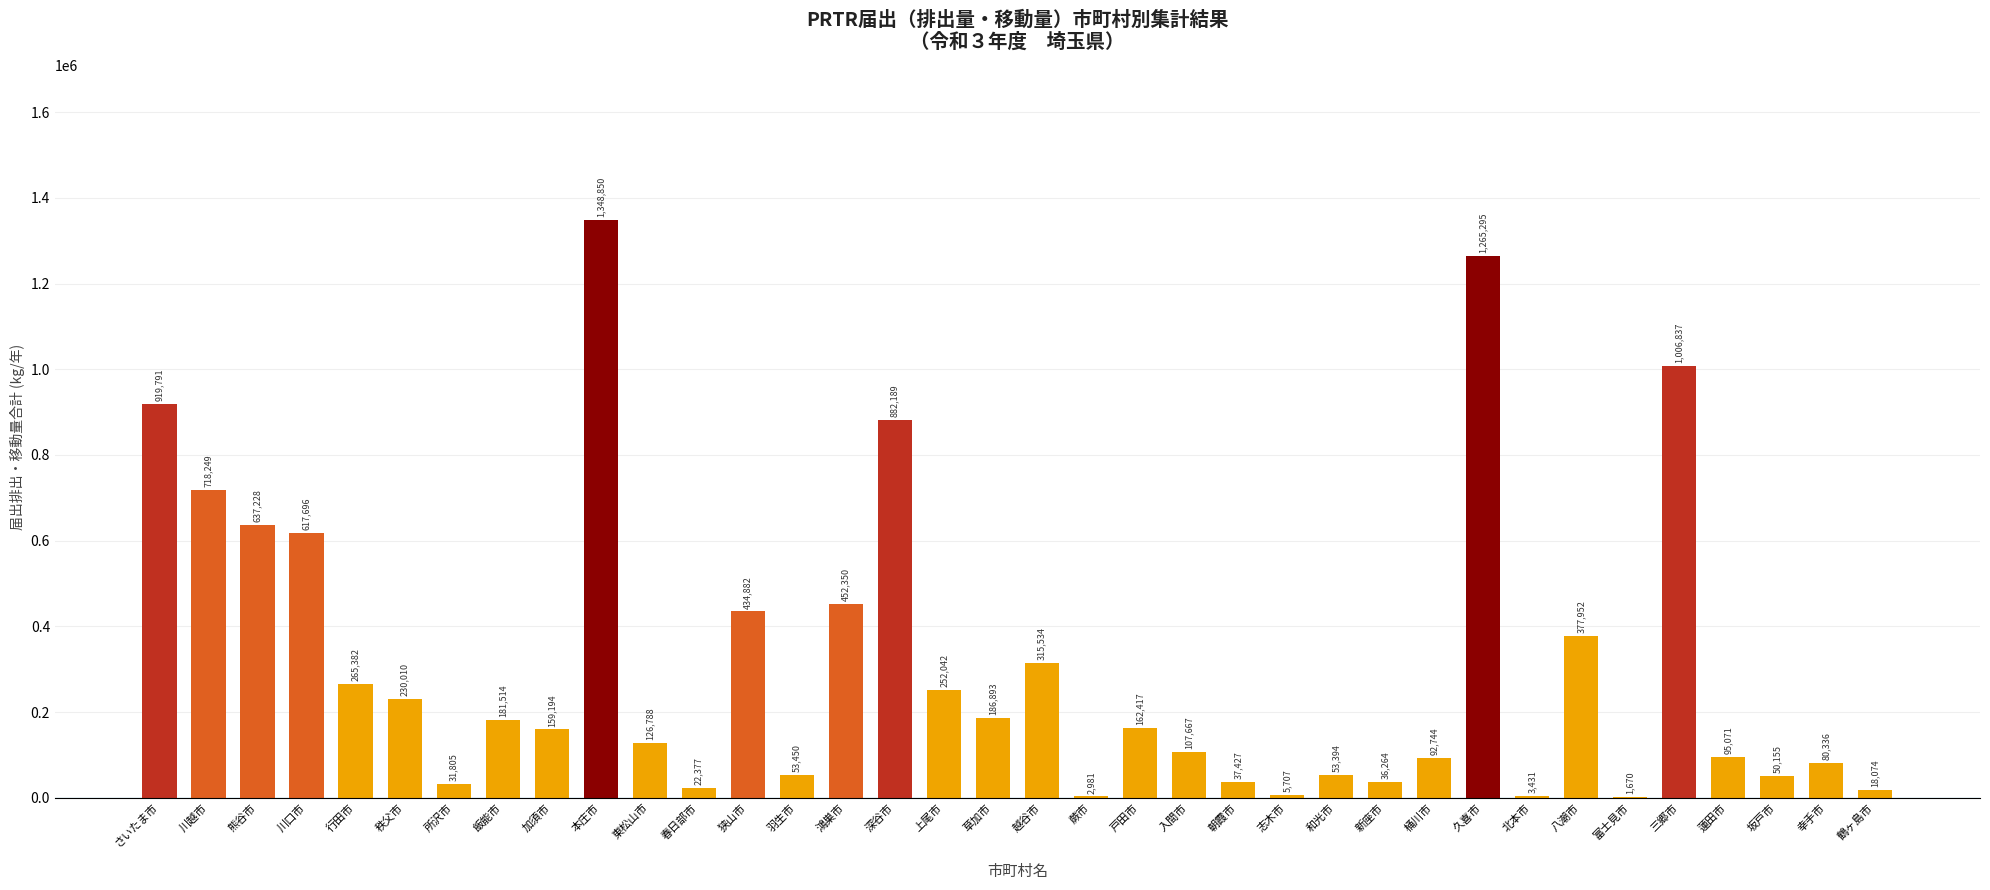

At which label is the value closest to 675260?

熊谷市